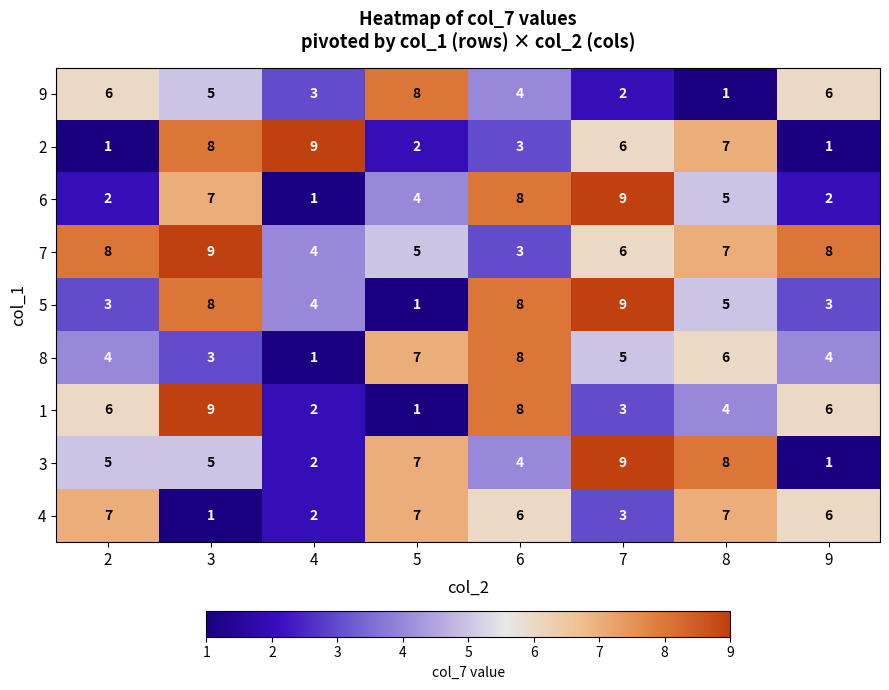

Count the 9 values in the range 3 to 6.

5